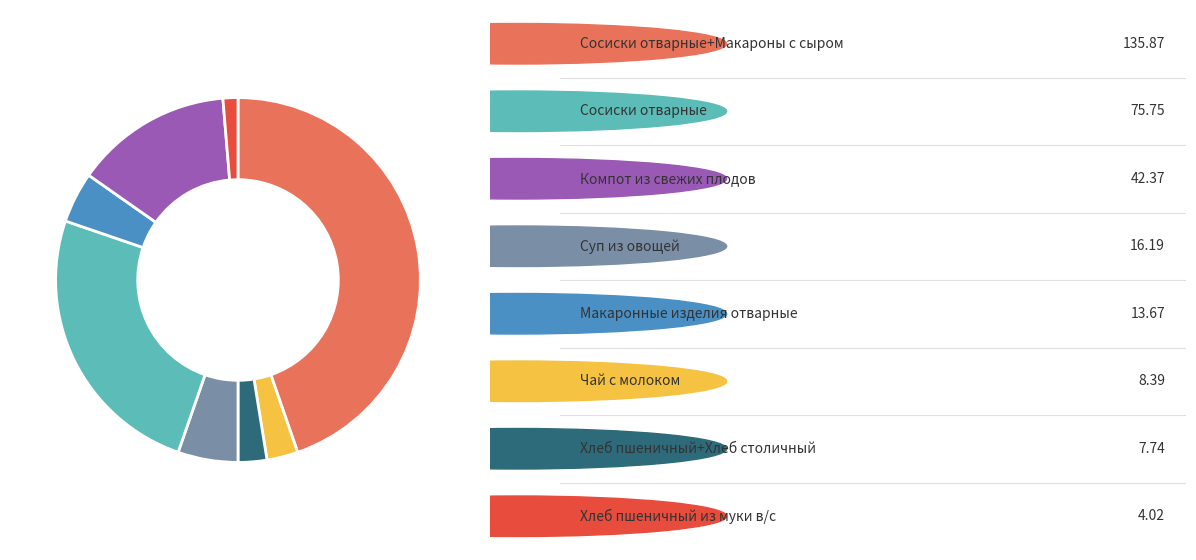

Does any single category account for the majority?

No